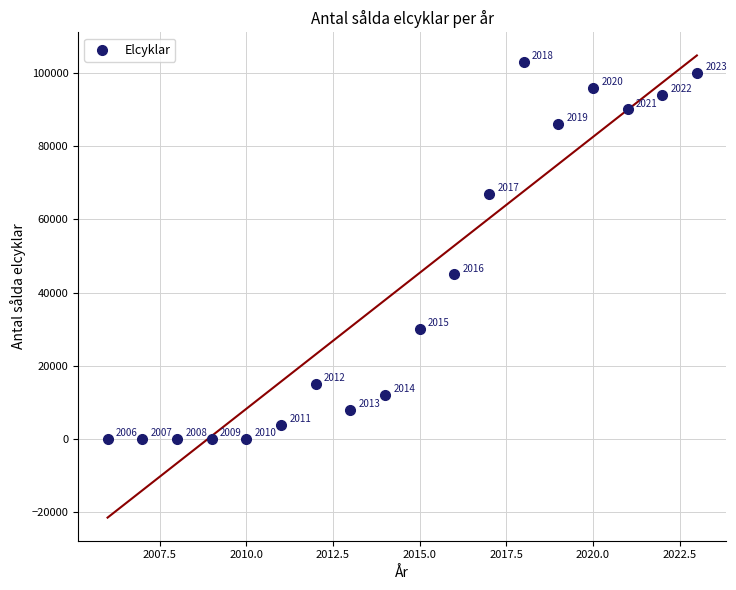

What is the range of X values (max minus min)?

17